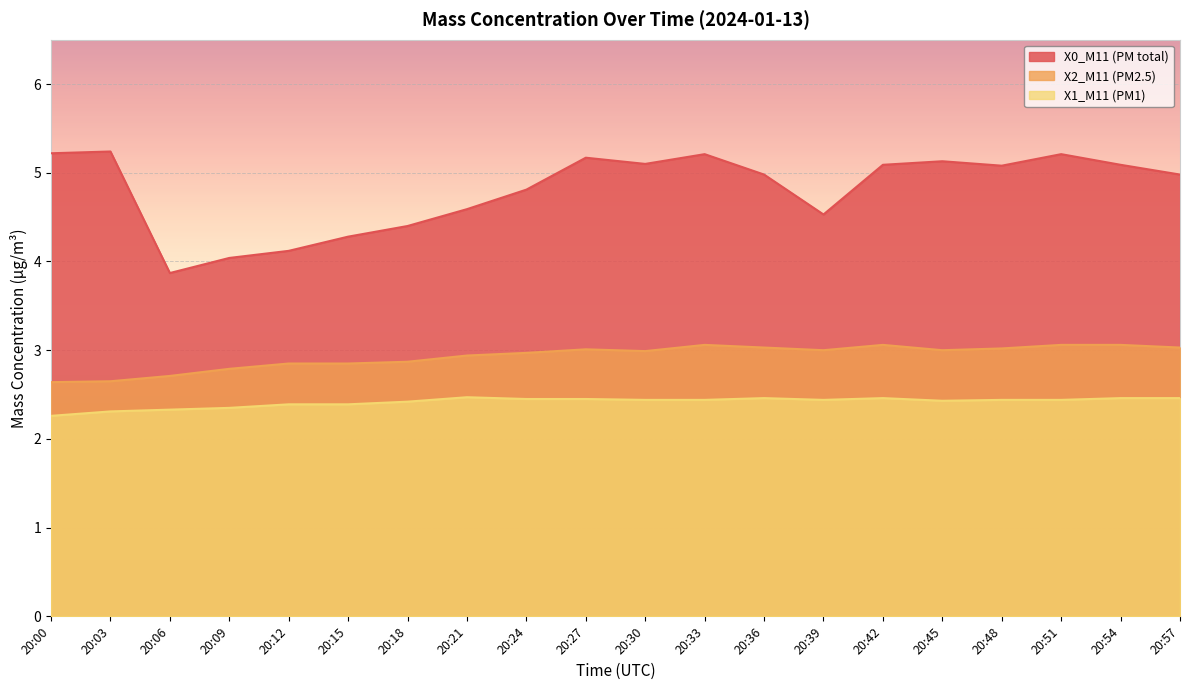

Reading left to right, list all the values displayed in this chart.

X0_M11 (PM total): 20:00=5.2	20:03=5.2	20:06=3.9	20:09=4.0	20:12=4.1	20:15=4.3	20:18=4.4	20:21=4.6	20:24=4.8	20:27=5.2	20:30=5.1	20:33=5.2	20:36=5.0	20:39=4.5	20:42=5.1	20:45=5.1	20:48=5.1	20:51=5.2	20:54=5.1	20:57=5.0
X2_M11 (PM2.5): 20:00=2.6	20:03=2.6	20:06=2.7	20:09=2.8	20:12=2.9	20:15=2.9	20:18=2.9	20:21=2.9	20:24=3.0	20:27=3.0	20:30=3.0	20:33=3.1	20:36=3.0	20:39=3.0	20:42=3.1	20:45=3.0	20:48=3.0	20:51=3.1	20:54=3.1	20:57=3.0
X1_M11 (PM1): 20:00=2.3	20:03=2.3	20:06=2.3	20:09=2.4	20:12=2.4	20:15=2.4	20:18=2.4	20:21=2.5	20:24=2.5	20:27=2.5	20:30=2.4	20:33=2.4	20:36=2.5	20:39=2.4	20:42=2.5	20:45=2.4	20:48=2.4	20:51=2.4	20:54=2.5	20:57=2.5